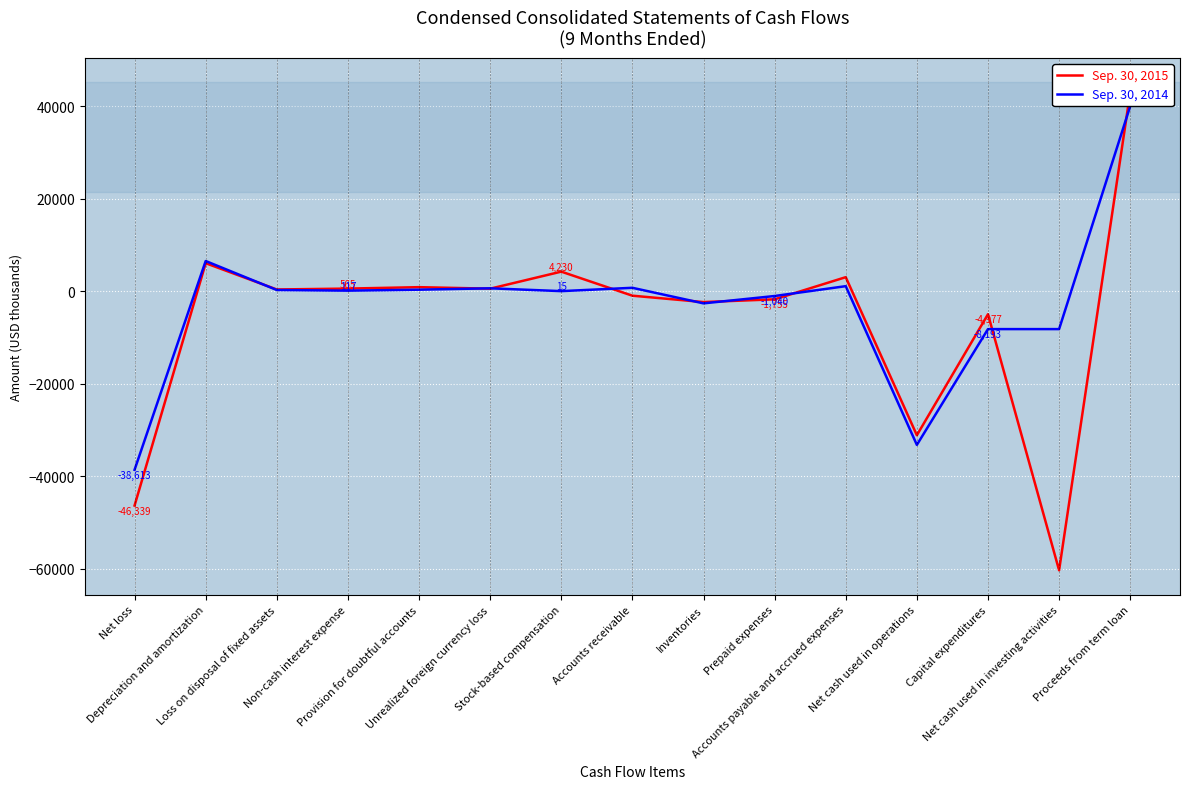

What is the lowest value of the Sep. 30, 2014 series?

-38613